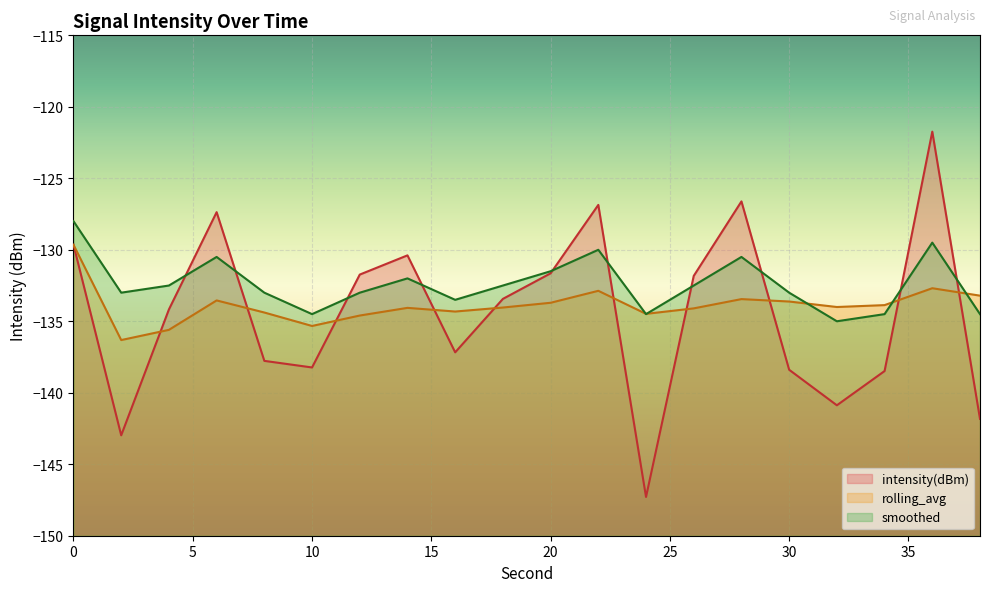

Reading left to right, list all the values displayed in this chart.

intensity(dBm): 0=-129.7	2=-143.0	4=-134.2	6=-127.4	8=-137.8	10=-138.2	12=-131.7	14=-130.4	16=-137.2	18=-133.4	20=-131.6	22=-126.9	24=-147.3	26=-131.8	28=-126.6	30=-138.4	32=-140.9	34=-138.5	36=-121.7	38=-141.8
rolling_avg: 0=-129.7	2=-136.3	4=-135.6	6=-133.5	8=-134.4	10=-135.3	12=-134.6	14=-134.1	16=-134.3	18=-134.0	20=-133.7	22=-132.9	24=-134.5	26=-134.1	28=-133.4	30=-133.6	32=-134.0	34=-133.9	36=-132.7	38=-133.2
smoothed: 0=-128.0	2=-133.0	4=-132.5	6=-130.5	8=-133.0	10=-134.5	12=-133.0	14=-132.0	16=-133.5	18=-132.5	20=-131.5	22=-130.0	24=-134.5	26=-132.5	28=-130.5	30=-133.0	32=-135.0	34=-134.5	36=-129.5	38=-134.5